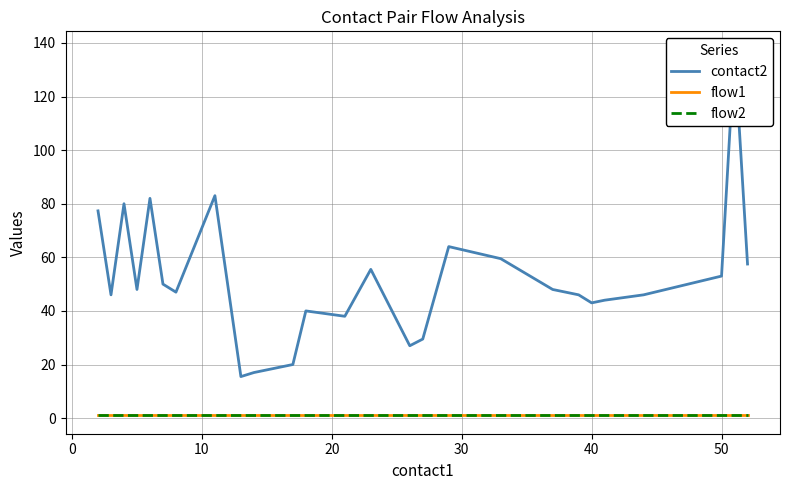

What is the maximum value for flow2?

1.0